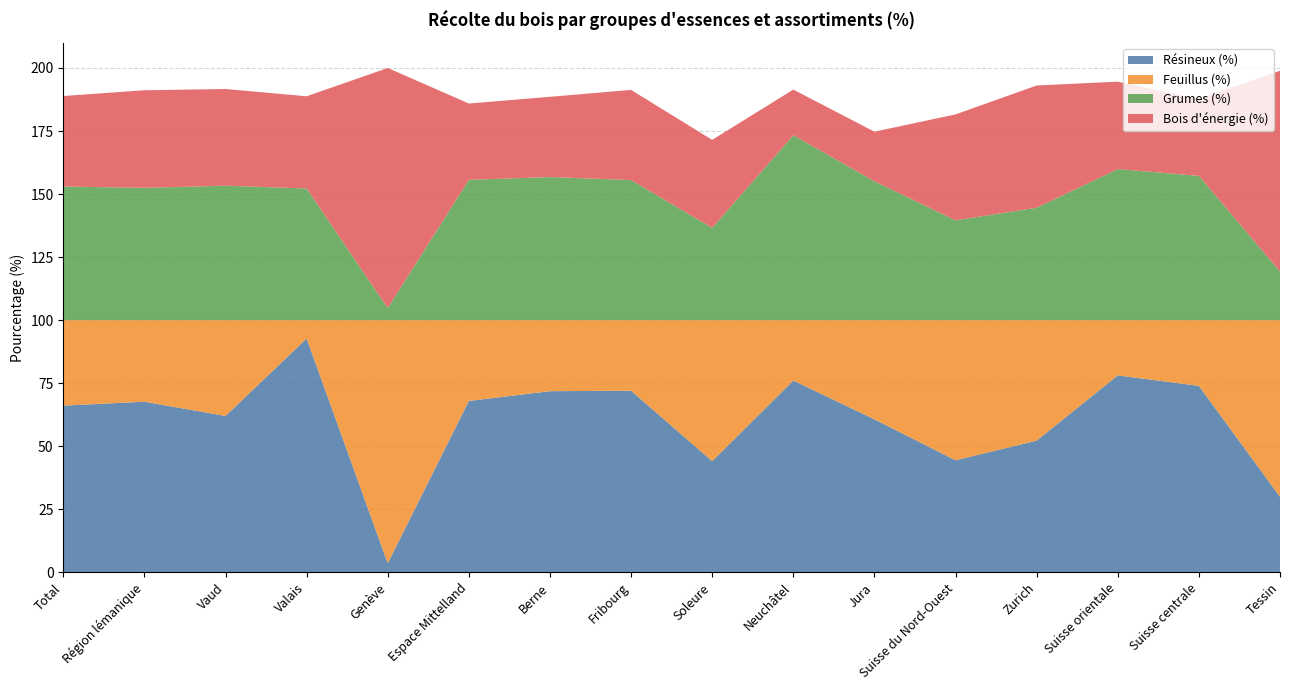

Reading left to right, list all the values displayed in this chart.

Résineux (%): Total=66.1	Région lémanique=67.7	Vaud=62.0	Valais=92.7	Genève=3.6	Espace Mittelland=68.0	Berne=71.8	Fribourg=72.0	Soleure=44.1	Neuchâtel=76.1	Jura=60.7	Suisse du Nord-Ouest=44.4	Zurich=52.2	Suisse orientale=78.1	Suisse centrale=74.0	Tessin=30.0
Feuillus (%): Total=33.9	Région lémanique=32.3	Vaud=38.0	Valais=7.3	Genève=96.4	Espace Mittelland=32.0	Berne=28.2	Fribourg=28.0	Soleure=55.9	Neuchâtel=23.9	Jura=39.3	Suisse du Nord-Ouest=55.6	Zurich=47.8	Suisse orientale=21.9	Suisse centrale=26.0	Tessin=70.0
Grumes (%): Total=53.0	Région lémanique=52.5	Vaud=53.3	Valais=52.2	Genève=4.8	Espace Mittelland=55.6	Berne=56.8	Fribourg=55.6	Soleure=36.6	Neuchâtel=73.3	Jura=55.1	Suisse du Nord-Ouest=39.6	Zurich=44.6	Suisse orientale=59.9	Suisse centrale=57.2	Tessin=19.3
Bois d'énergie (%): Total=35.9	Région lémanique=38.7	Vaud=38.3	Valais=36.6	Genève=95.2	Espace Mittelland=30.3	Berne=31.8	Fribourg=35.7	Soleure=34.9	Neuchâtel=18.1	Jura=19.7	Suisse du Nord-Ouest=42.0	Zurich=48.5	Suisse orientale=34.7	Suisse centrale=30.5	Tessin=79.6